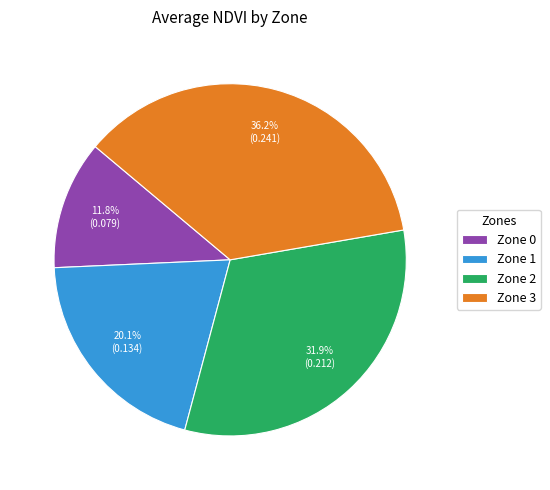

To the nearest percent, what is the average slice percentage?

25%